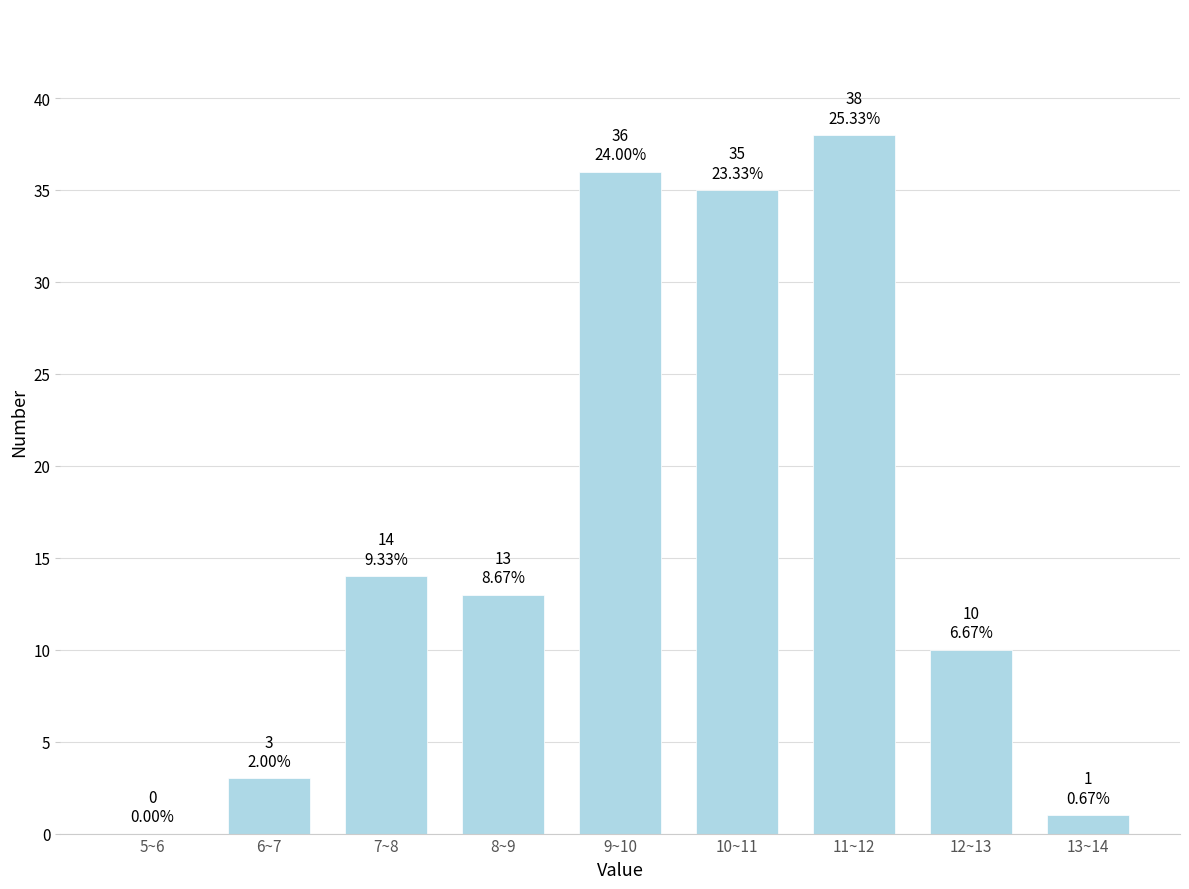

Reading left to right, what are all the values shown in this chart?

5~6=0	6~7=3	7~8=14	8~9=13	9~10=36	10~11=35	11~12=38	12~13=10	13~14=1